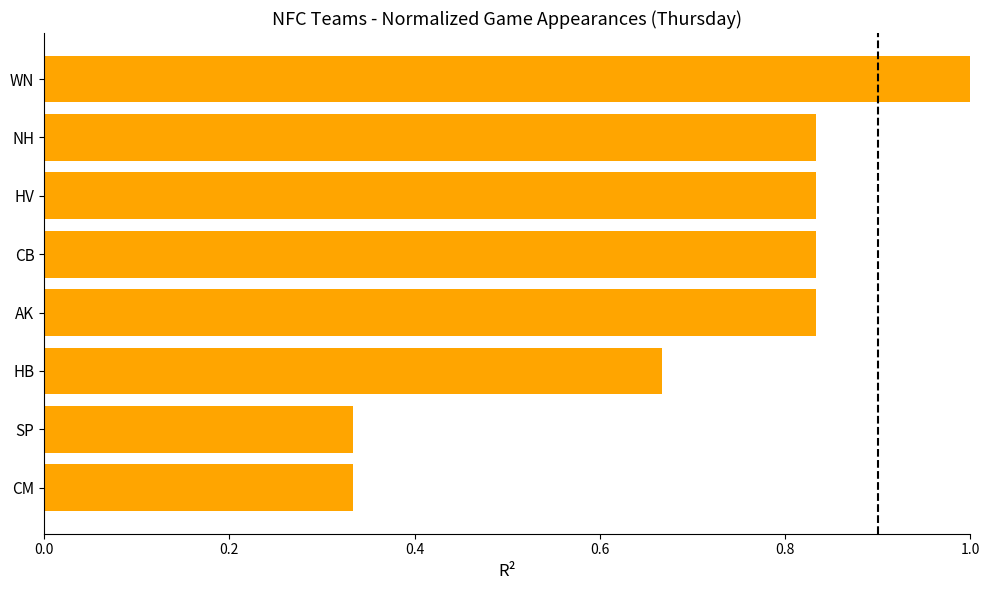

What is the change in value from HB to CB?

+0.2